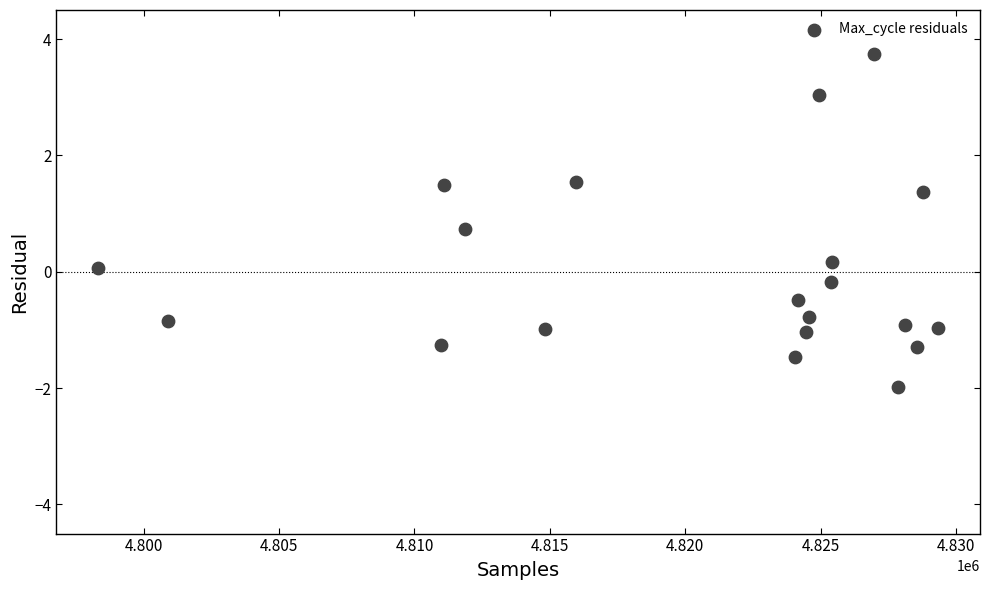

What is the range of Y values (max minus min)?

5.7